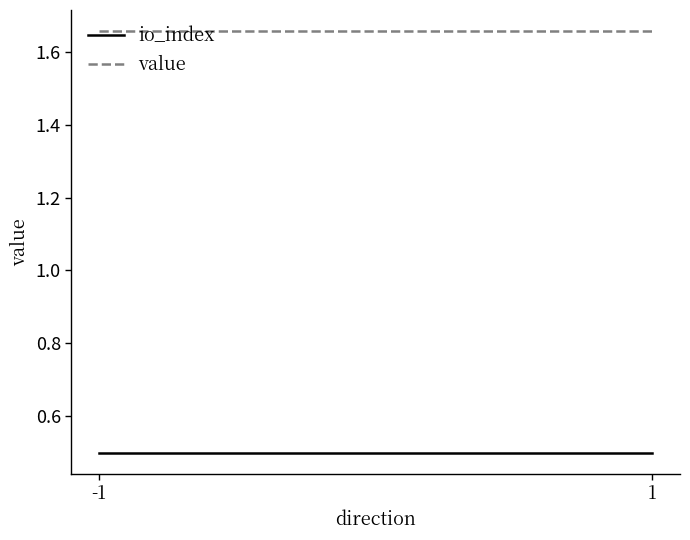

Is the value of value at -1 greater than the value of io_index at -1?

Yes